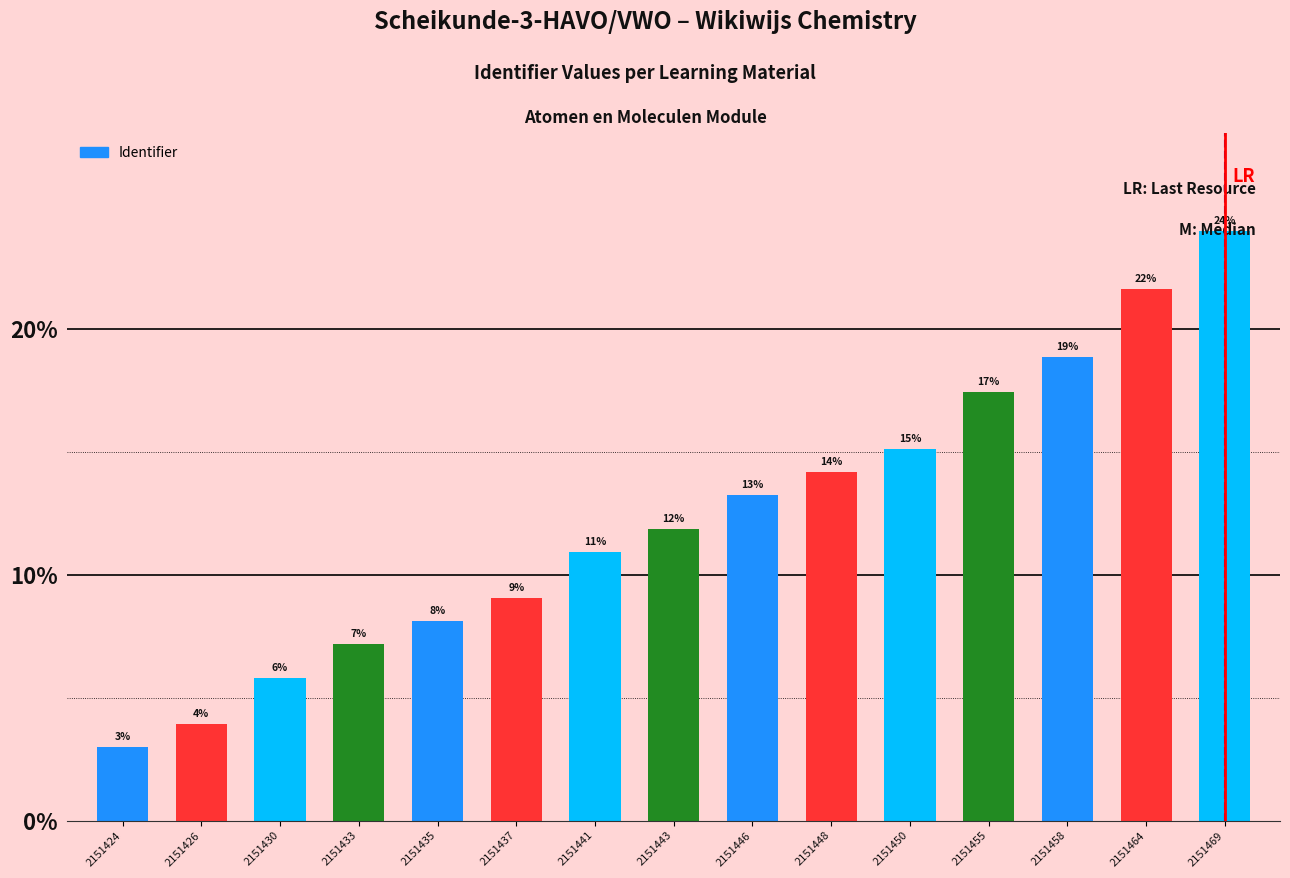

What is the difference between the values at 2151426 and 2151437?

5.1